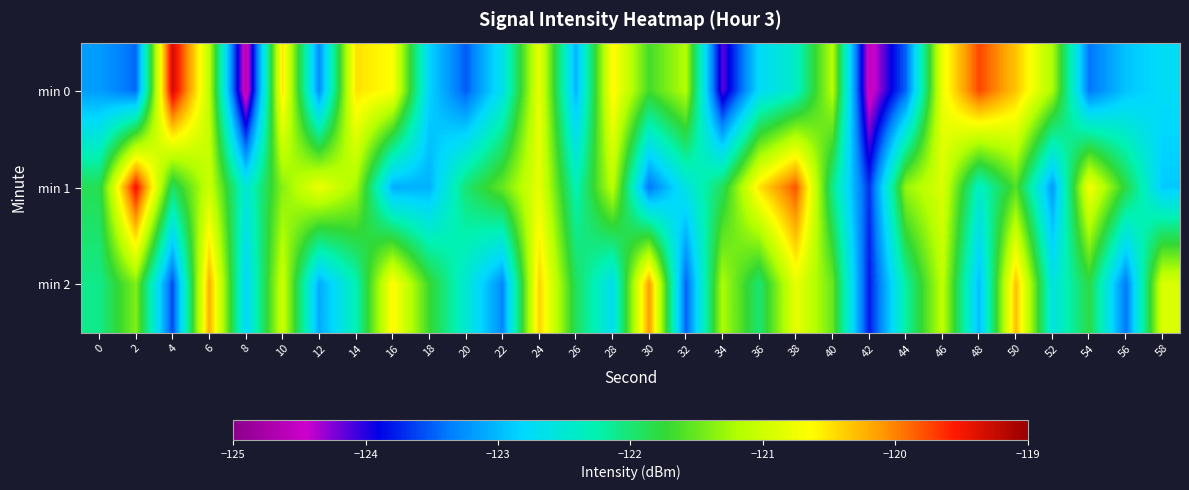

List the series in order of their overall mean, lowest first.

min 0, min 2, min 1